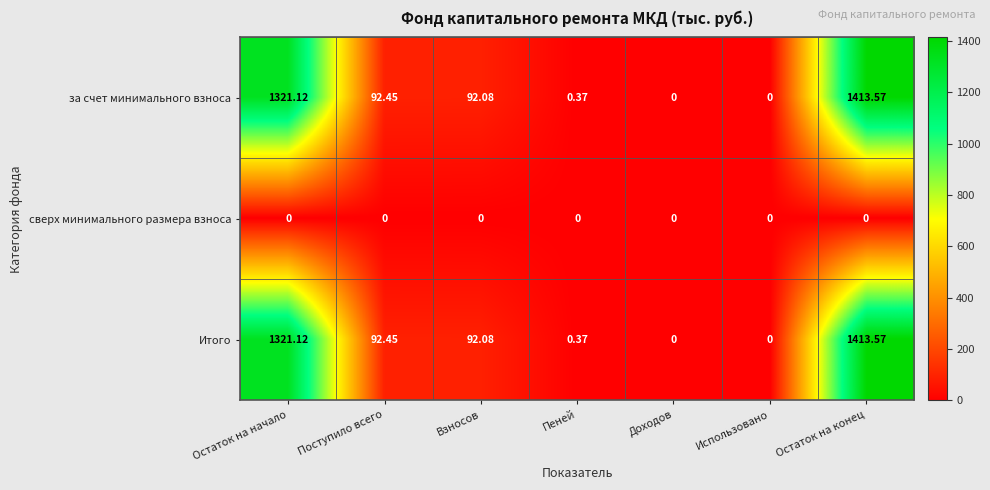

At which category is the sum across all series the highest?

Остаток на конец